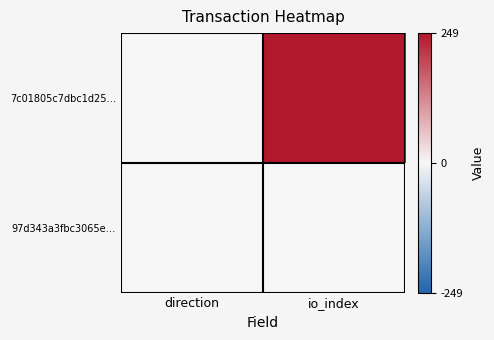

How many distinct data groups are displayed?

2